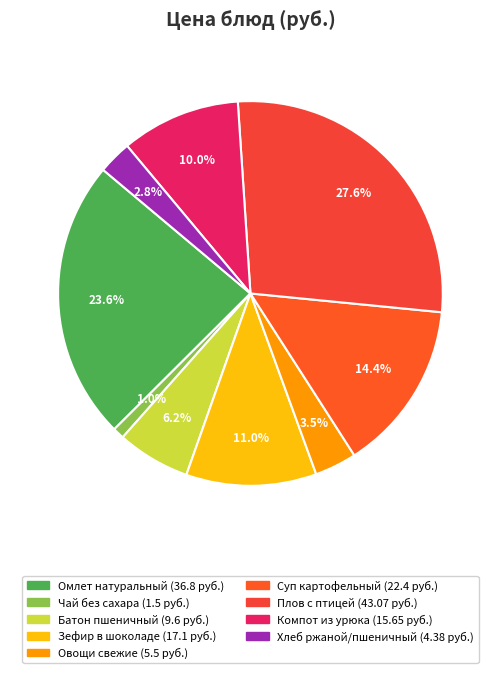

Which slice is the largest?

Плов с птицей